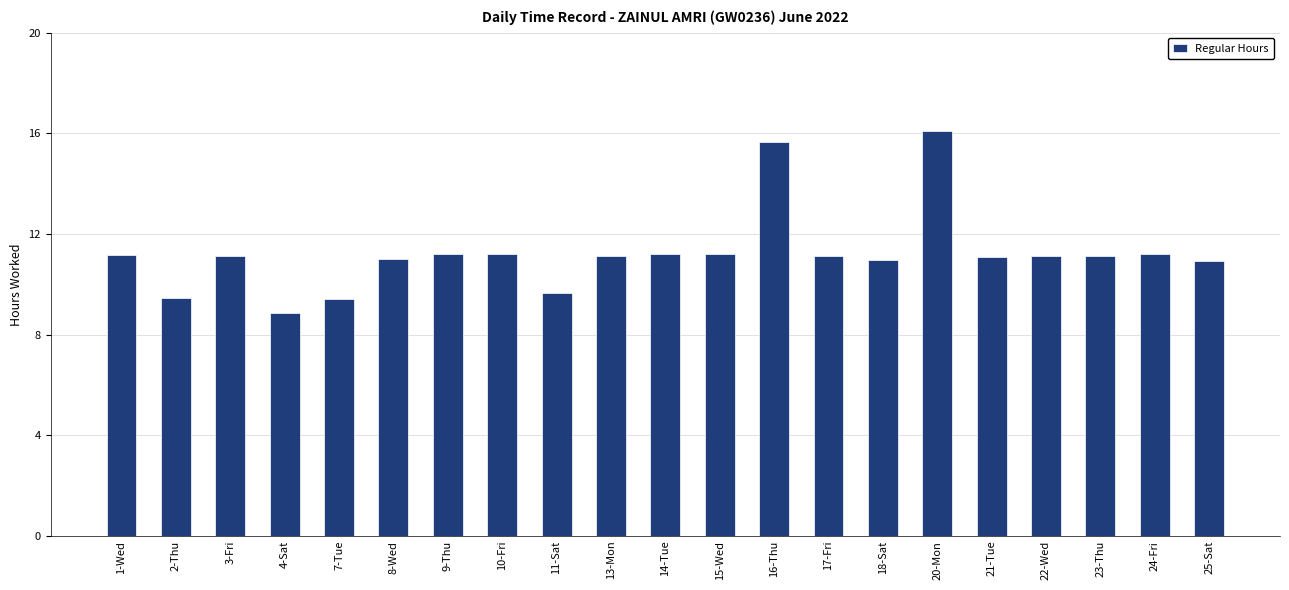

What is the difference between the maximum and minimum values?

7.2